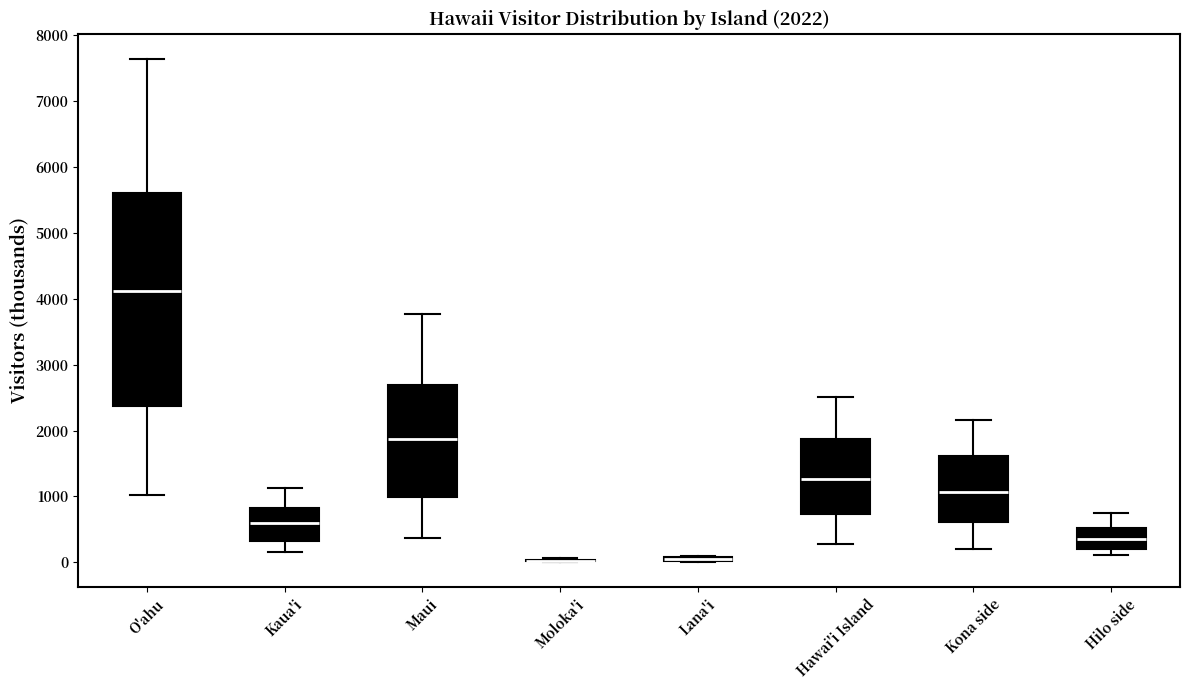

Comparing the boxes themselves (not the whiskers), which one is the tallest?

O'ahu